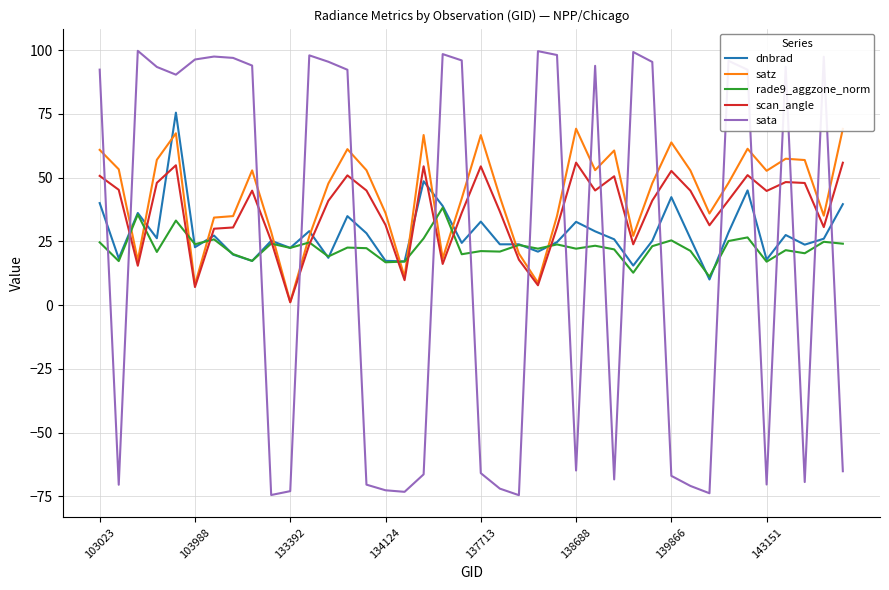

Which series has the largest range (max minus min)?

sata